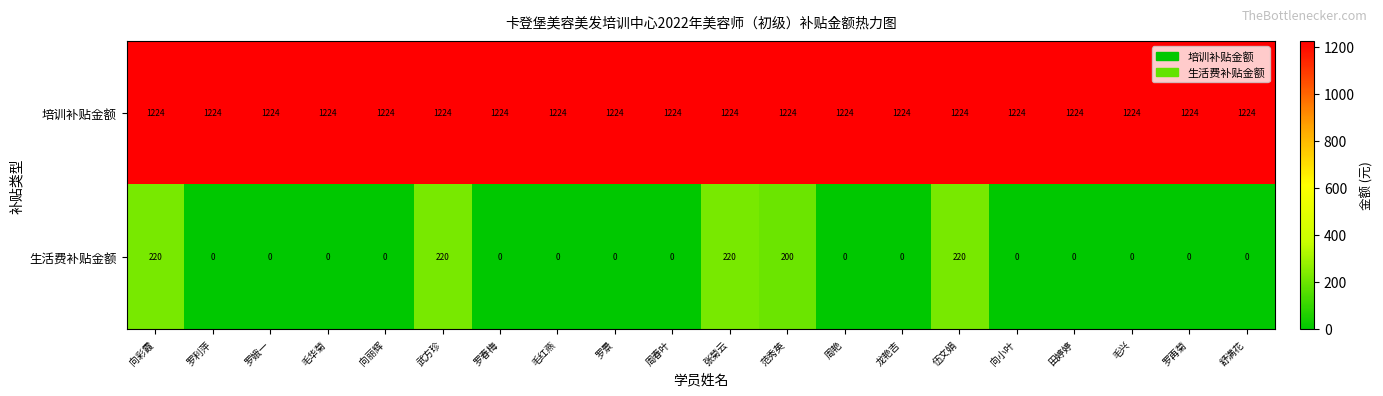

Rank the series by their average value, from lowest to highest.

生活费补贴金额, 培训补贴金额